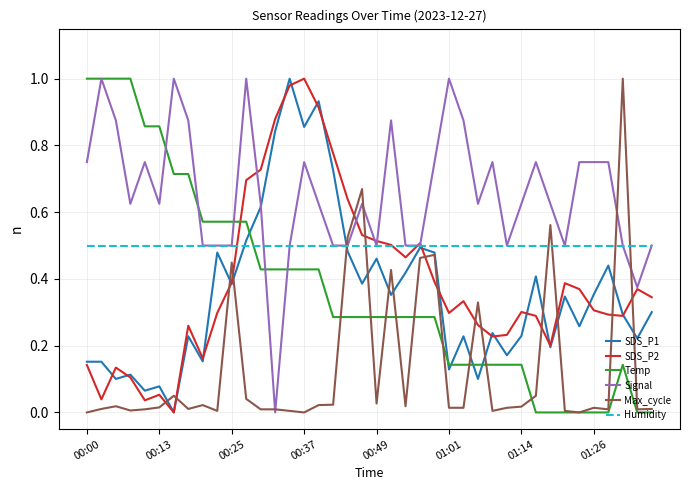

Which series has the largest total across all categories?

Signal